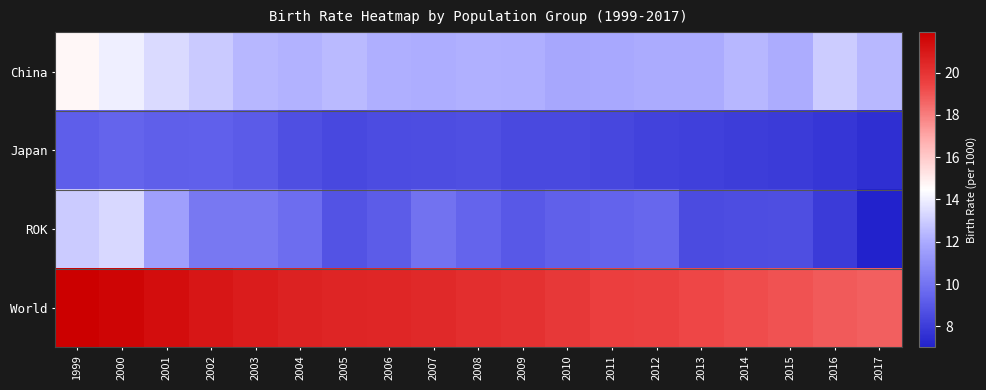

The World series shows 9.9 at 2001. True or false?

False